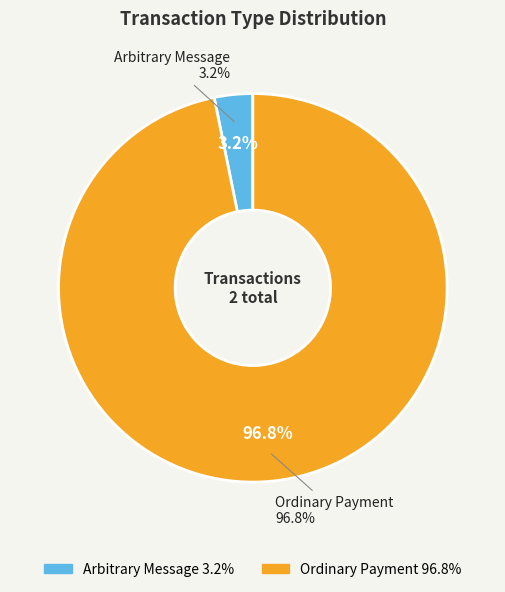

How many slices are in this pie chart?

2